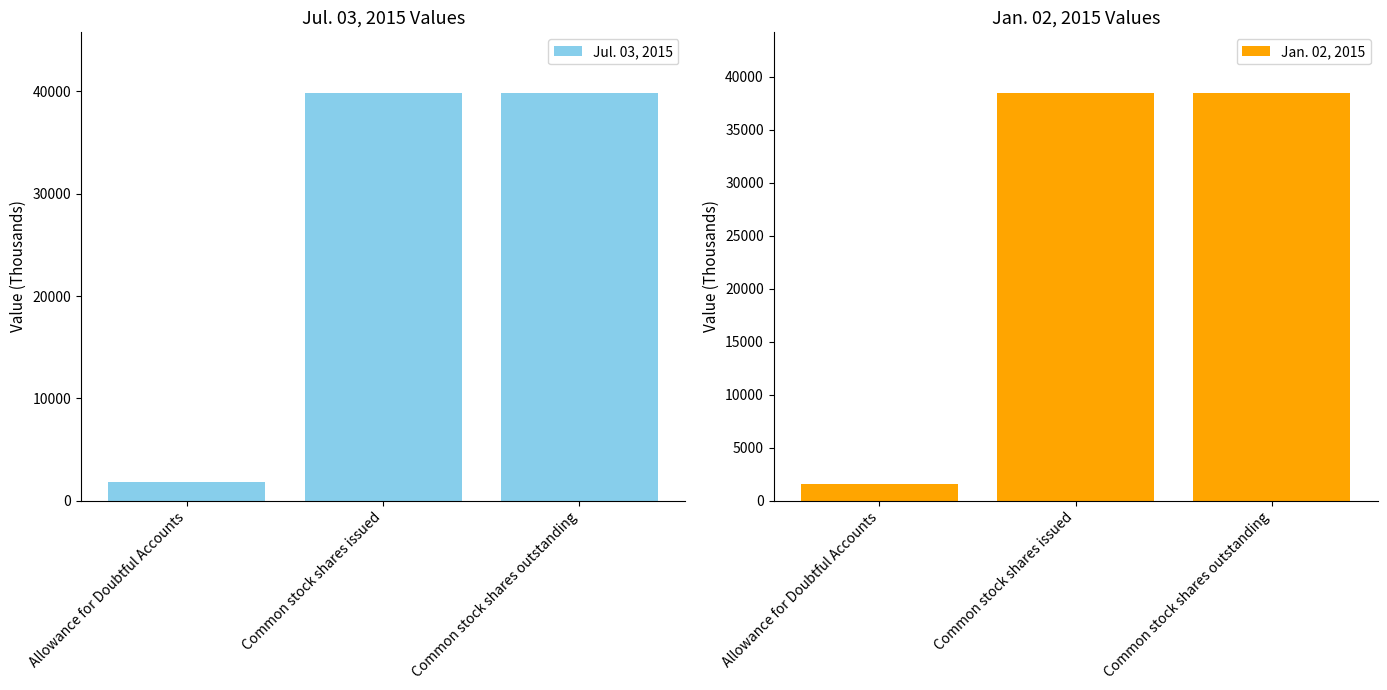

Reading left to right, what are all the values shown in this chart?

Jul. 03, 2015: 1824	39795	39795
Jan. 02, 2015: 1589	38429	38429